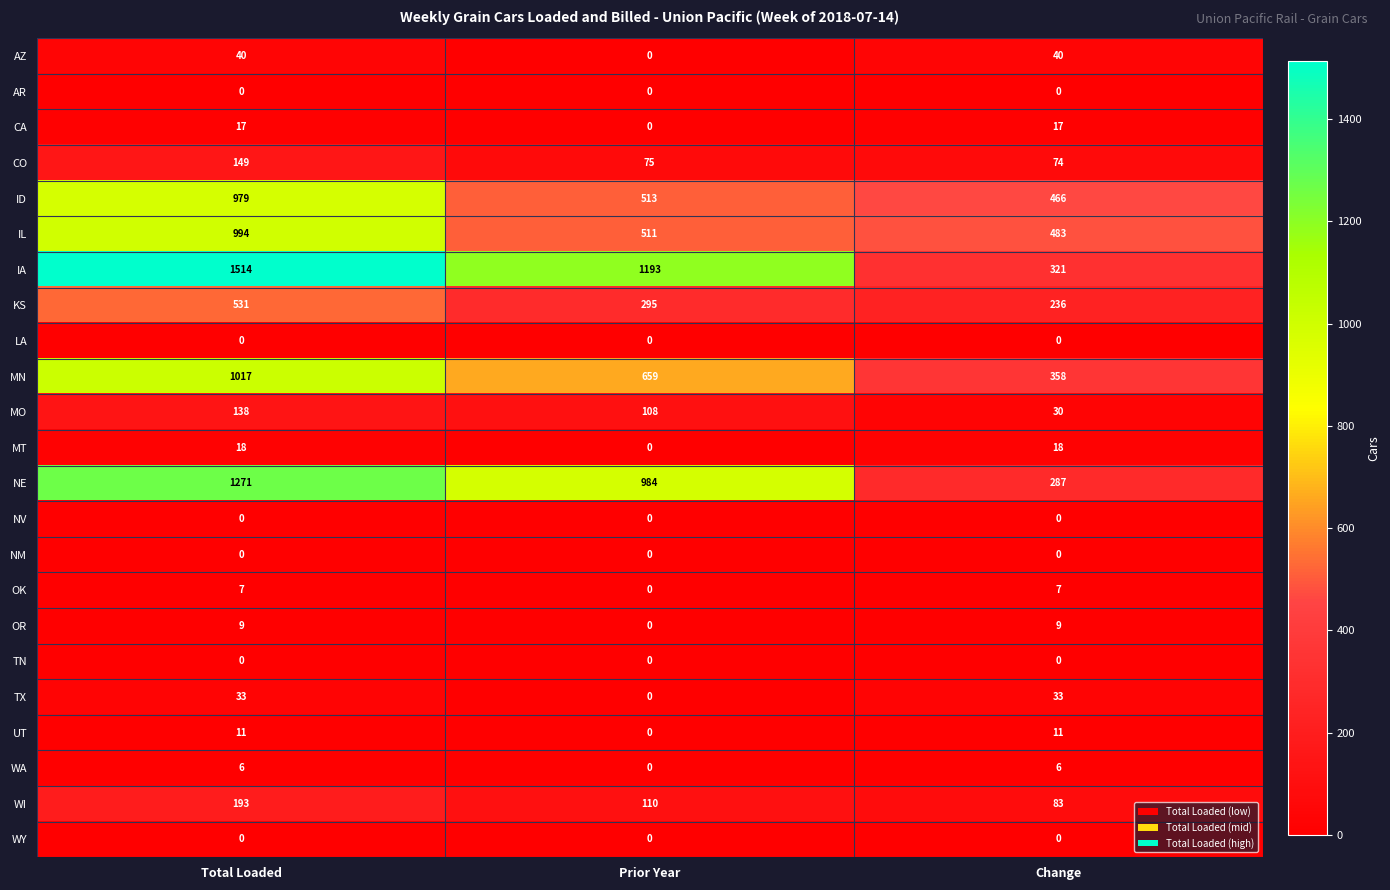

Count the IA values in the range 321 to 1514.

3